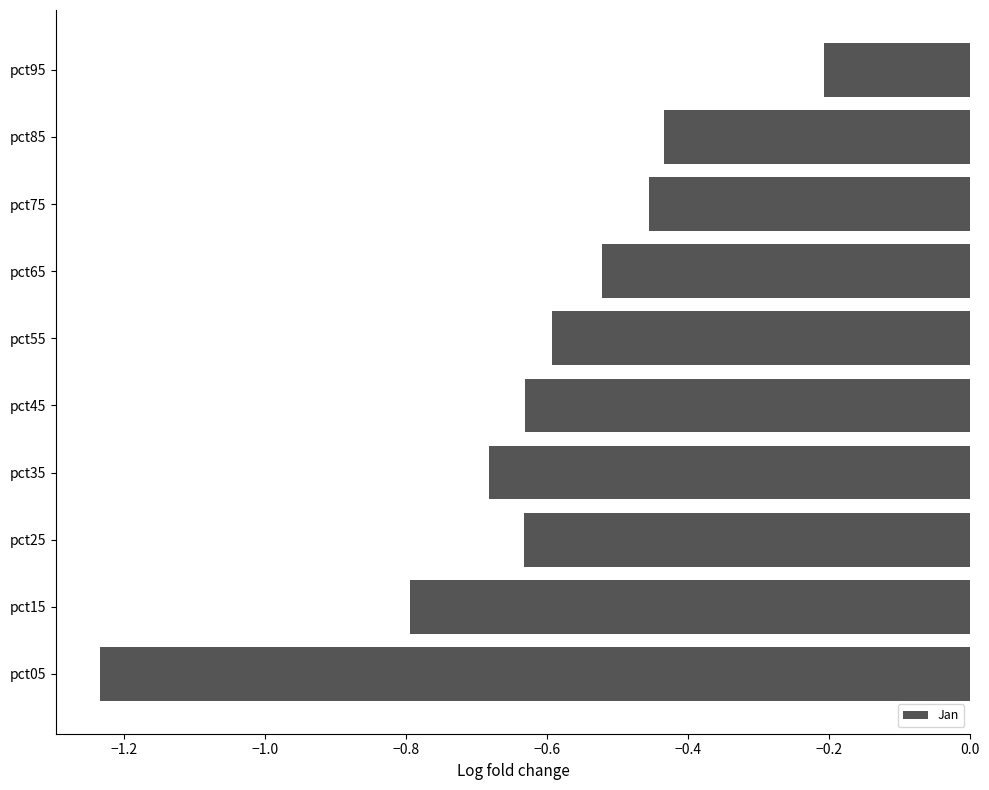

The chart shows a value of -1.1 at pct25. True or false?

False